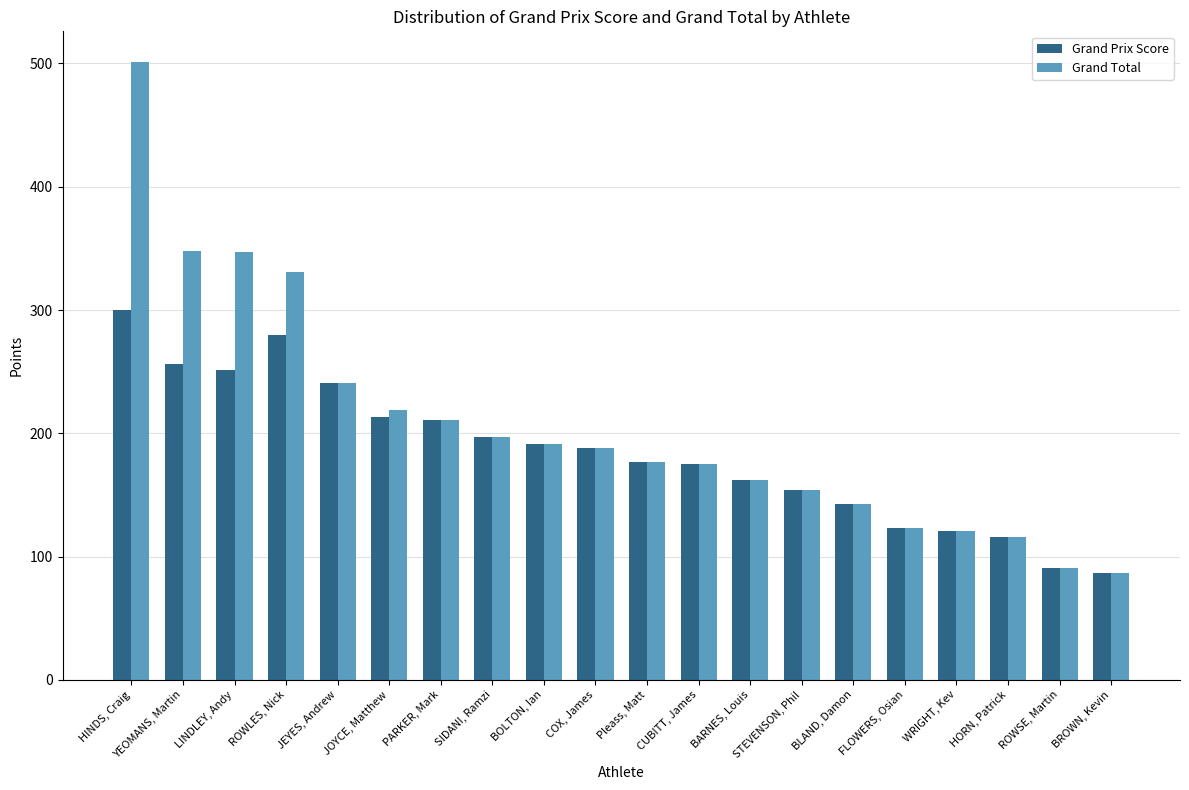

True or false: Grand Total has a value of 191 at BOLTON, Ian.

True